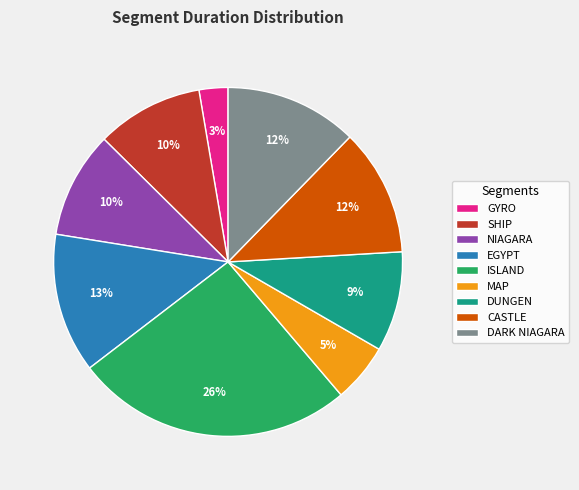

To the nearest percent, what portion does EGYPT represent?

13%